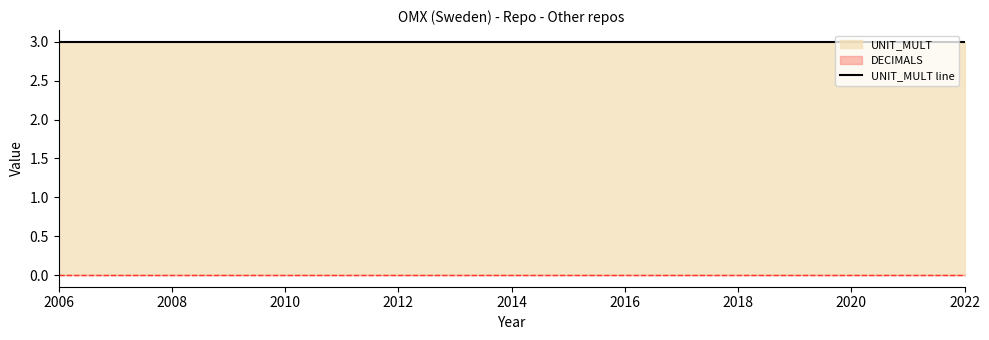

Read the UNIT_MULT value at 2017.

3